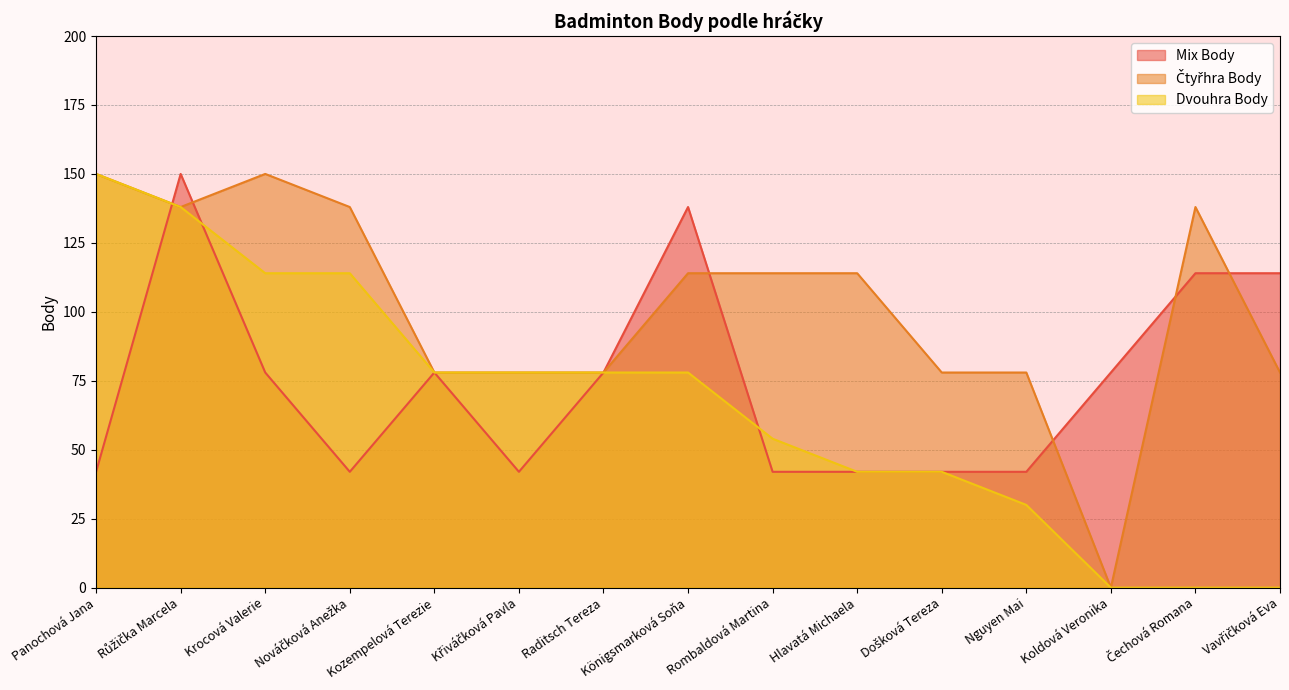

At how many categories does at least one series exceed 12?

15